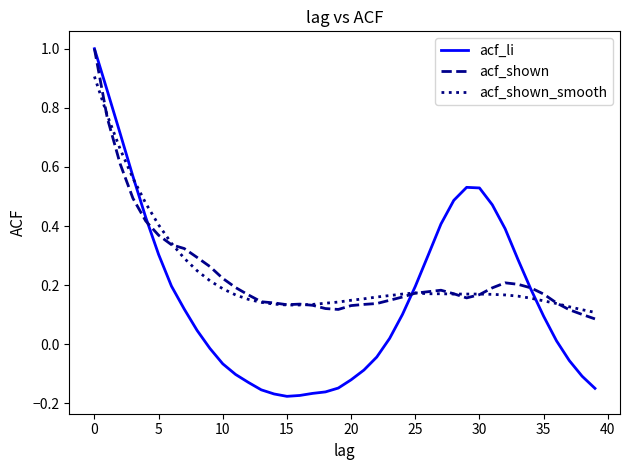

Which series has the widest spread of values?

acf_li